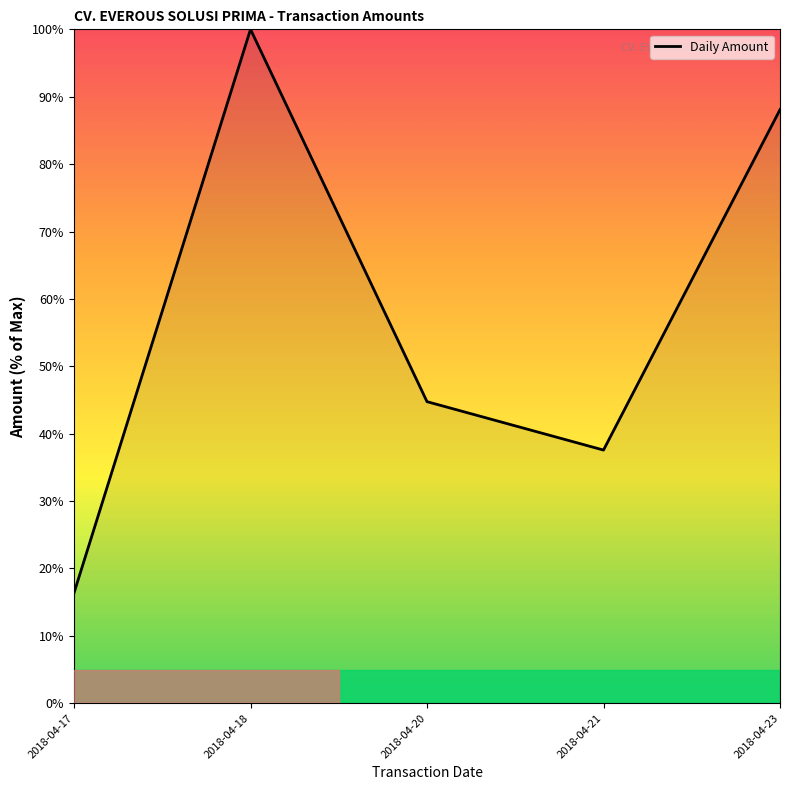

Where is the first local maximum?

2018-04-18